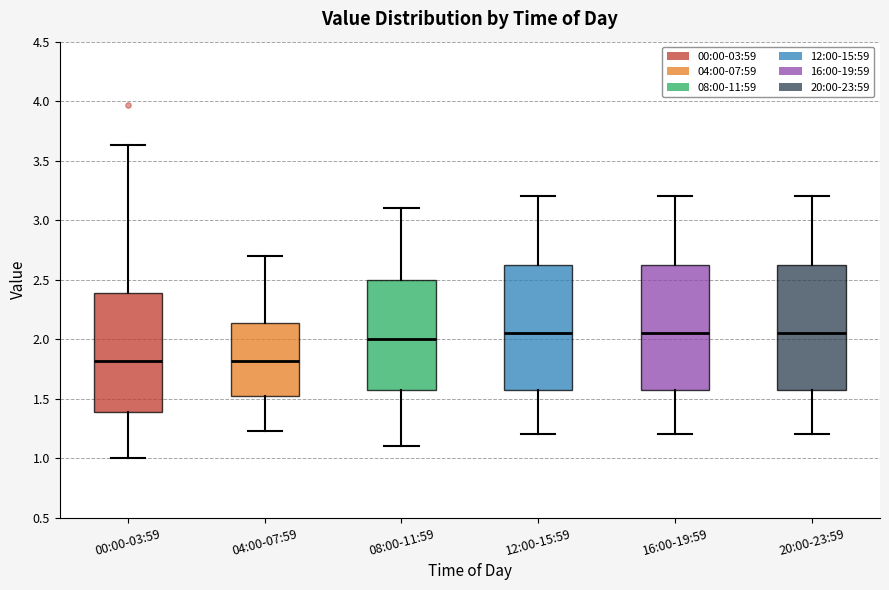

Reading left to right, transcribe this box plot: for each box, give where its median line is, the range the box spans, and where its two whiskers end, as read against the y-axis. The values are not printed on the chart, so give them approximately, as read against the axis.

00:00-03:59: median 1.80, box 1.40 to 2.40, whiskers 1.00 to 3.65
04:00-07:59: median 1.80, box 1.50 to 2.15, whiskers 1.25 to 2.70
08:00-11:59: median 2.00, box 1.60 to 2.50, whiskers 1.10 to 3.10
12:00-15:59: median 2.05, box 1.60 to 2.65, whiskers 1.20 to 3.20
16:00-19:59: median 2.05, box 1.60 to 2.65, whiskers 1.20 to 3.20
20:00-23:59: median 2.05, box 1.60 to 2.65, whiskers 1.20 to 3.20